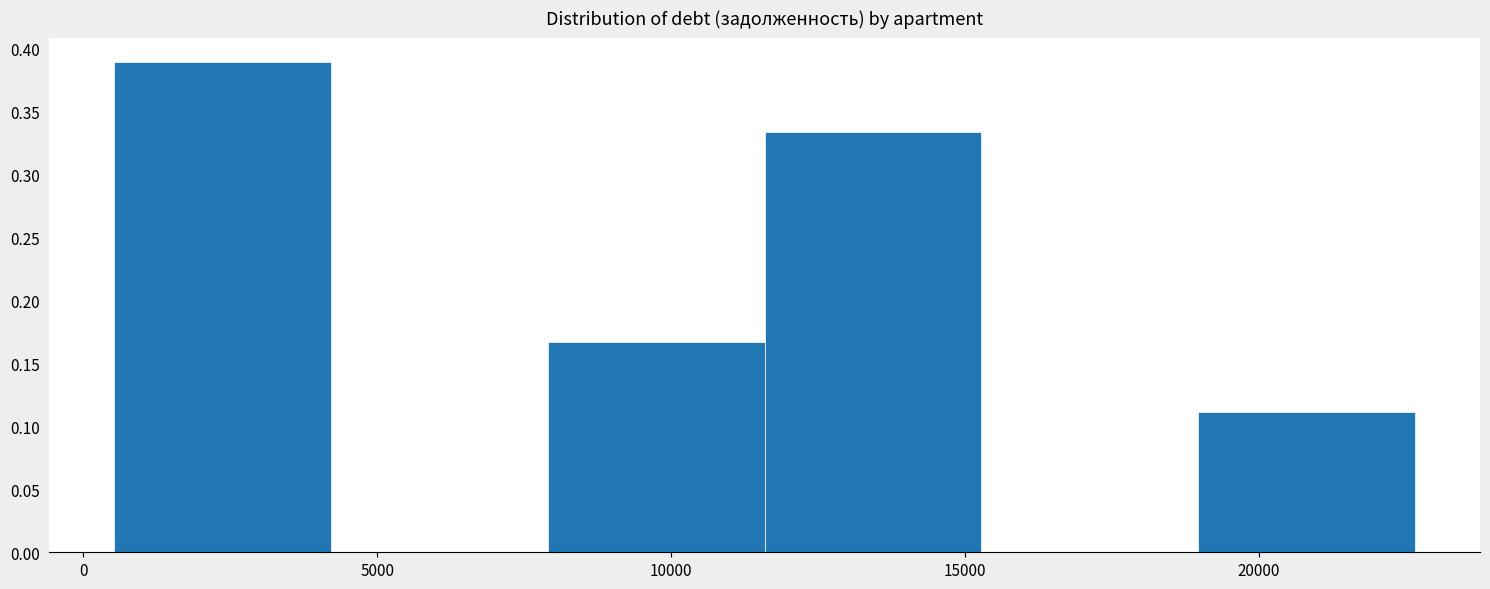

Over which range of the x-axis is the bar tallest?

500 to 4000